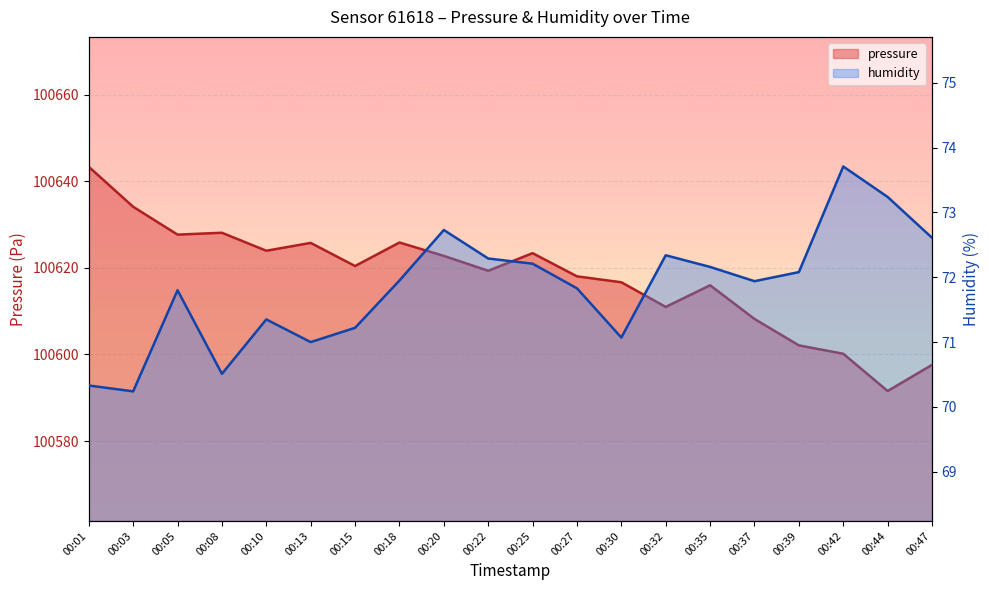

At which label is humidity closest to 71?

00:13